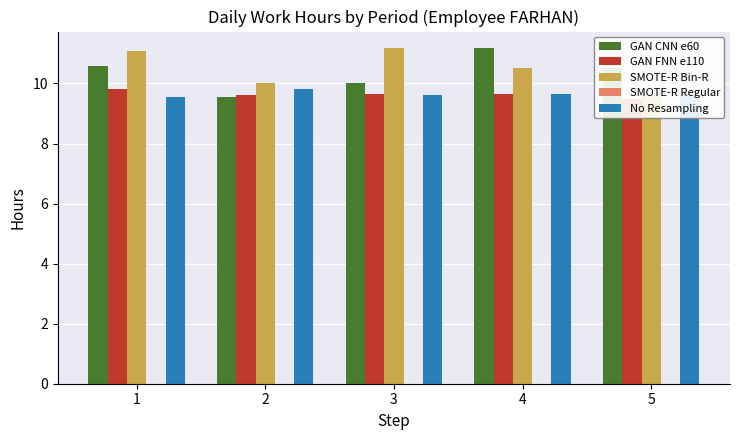

Between 2 and 4, which series saw the biggest shift?

GAN CNN e60